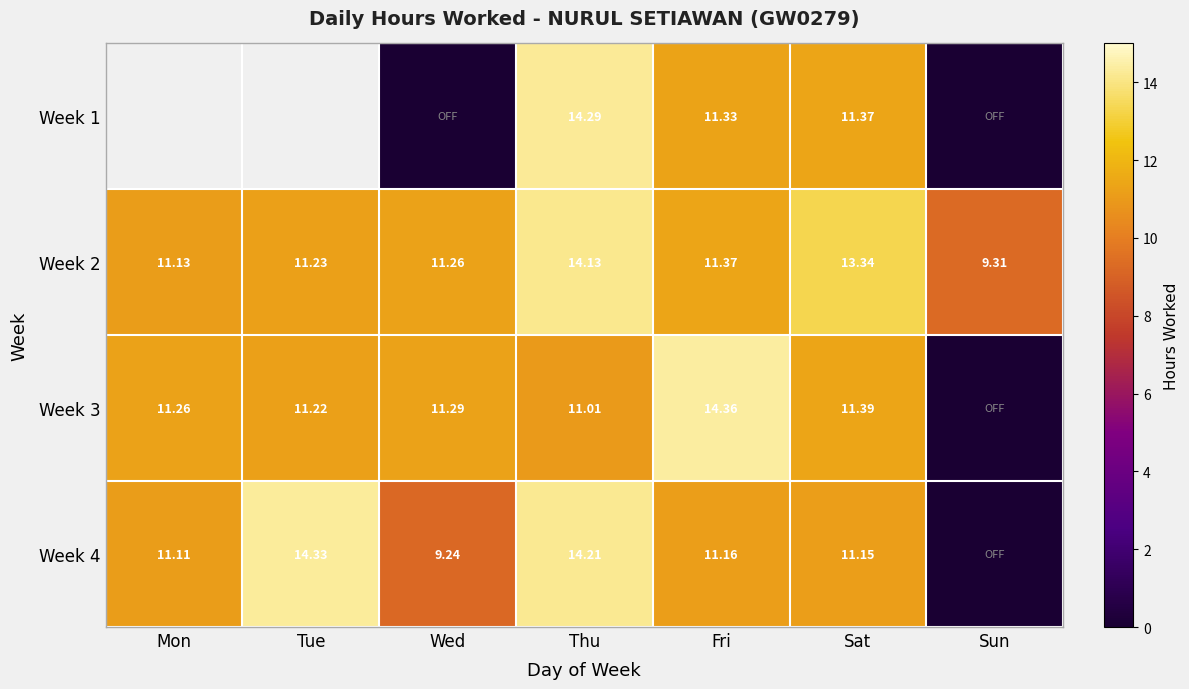

Rank the categories by Week 2 value from highest to lowest.

Thu, Sat, Fri, Wed, Tue, Mon, Sun